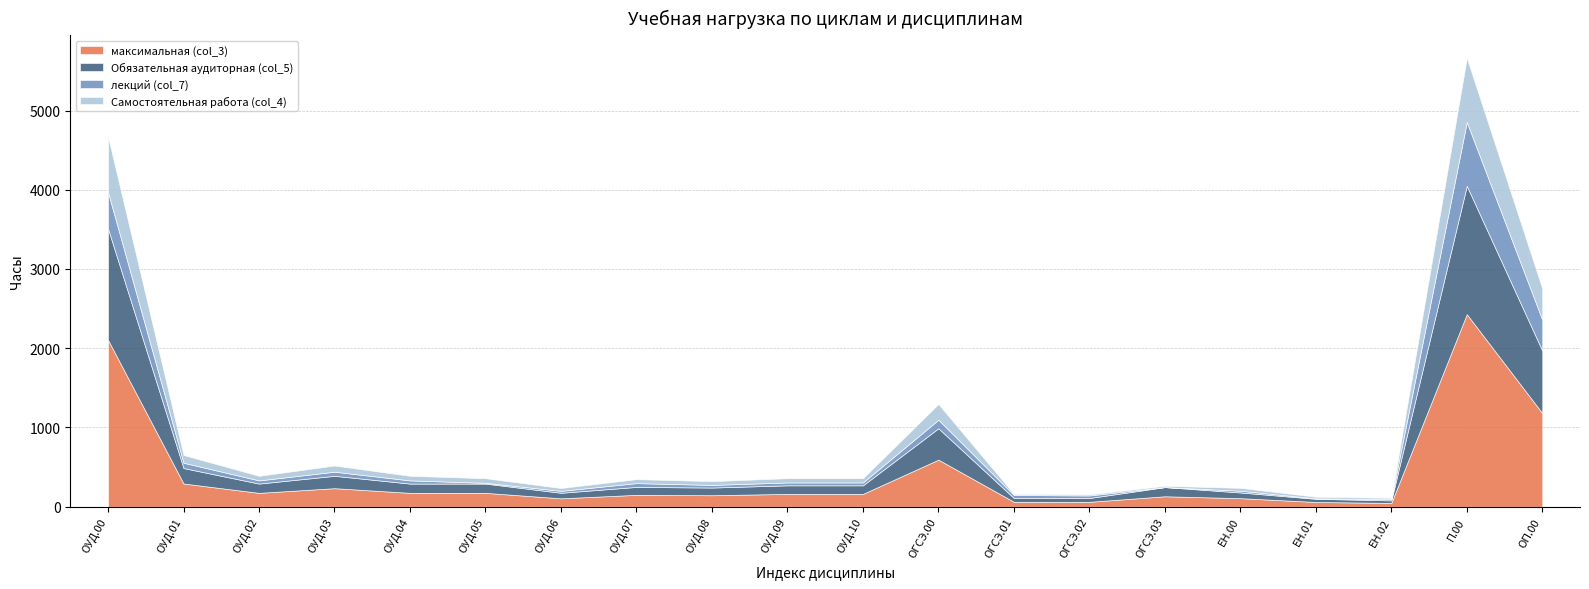

At ОП.00, list the series in order from smallest to largest.

лекций (col_7), Самостоятельная работа (col_4), Обязательная аудиторная (col_5), максимальная (col_3)